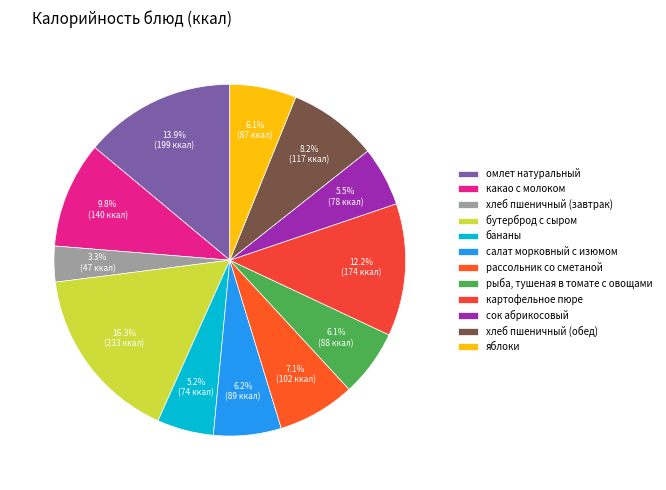

To the nearest percent, what percentage of the pie is омлет натуральный?

14%